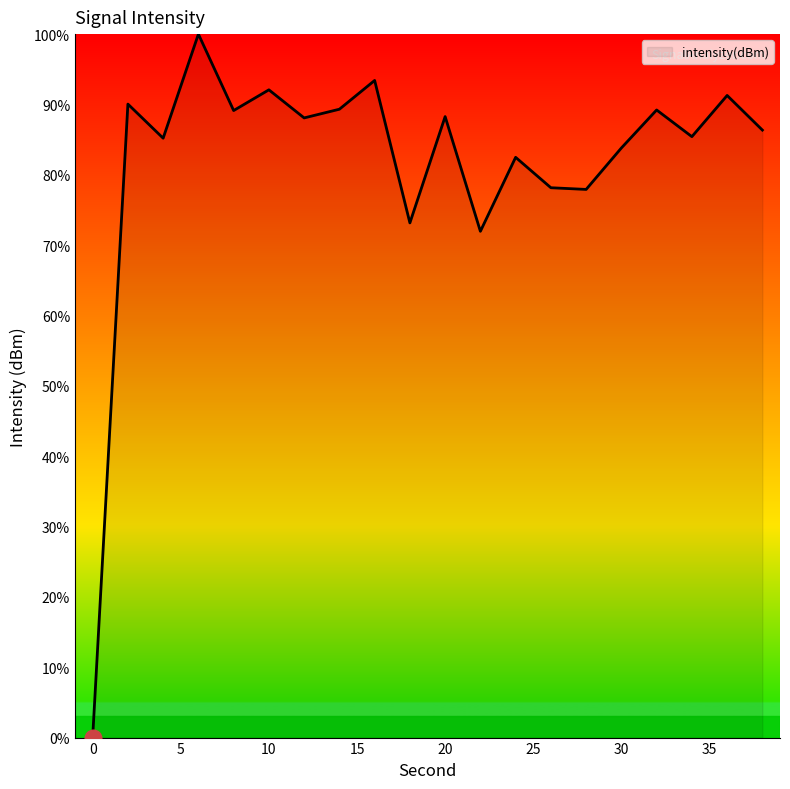

What is the sum of all values?

1635.4